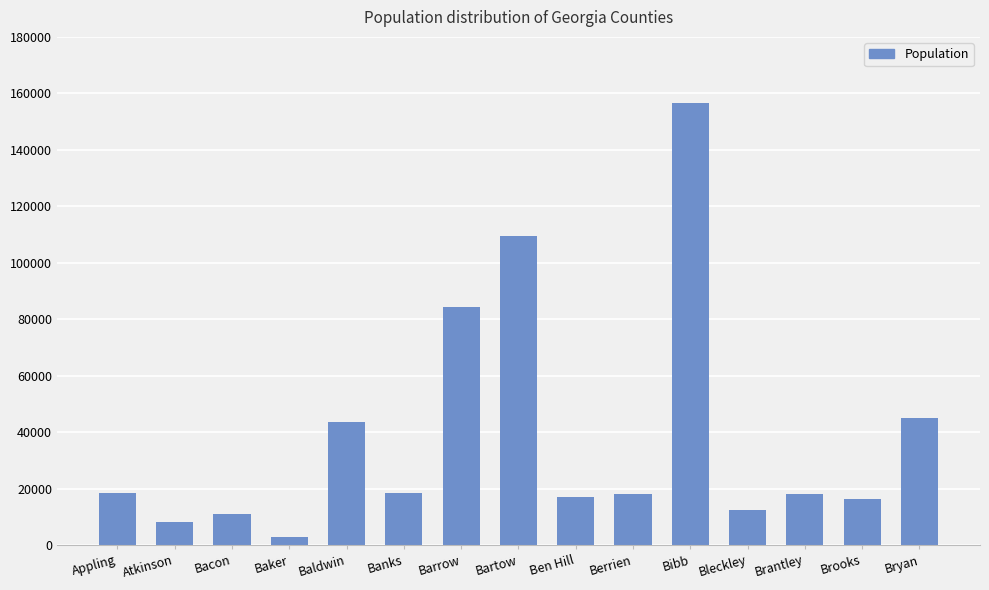

What position from the left is Bryan?

15